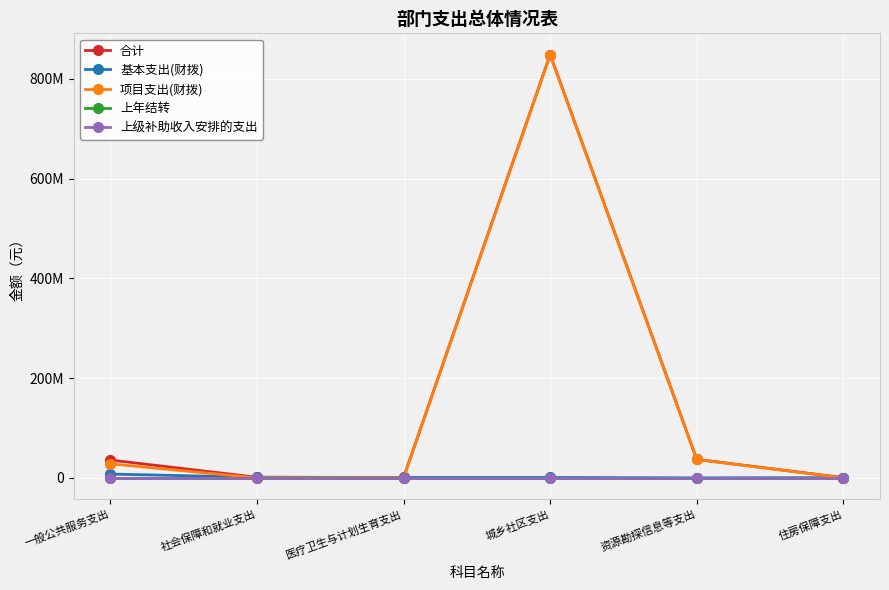

What position from the right is 医疗卫生与计划生育支出?

4